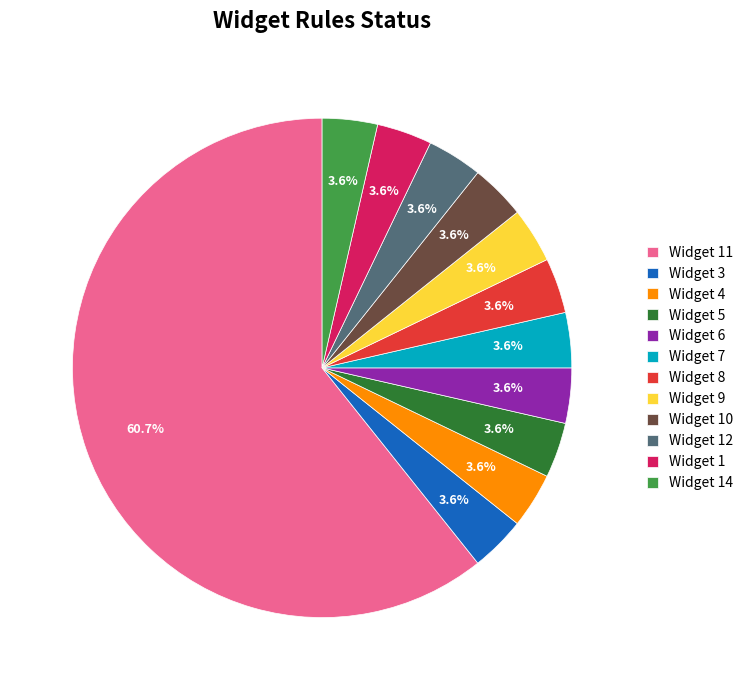

To the nearest percent, what is the difference between the largest and smallest slice percentages?

57%